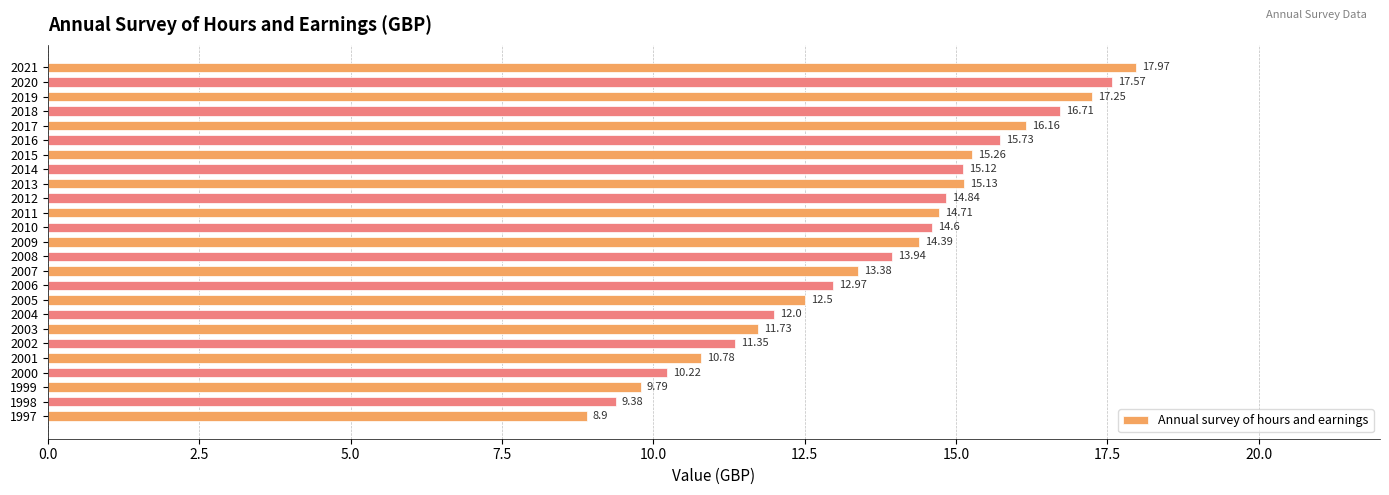

What is the change in value from 1997 to 2010?

+5.7